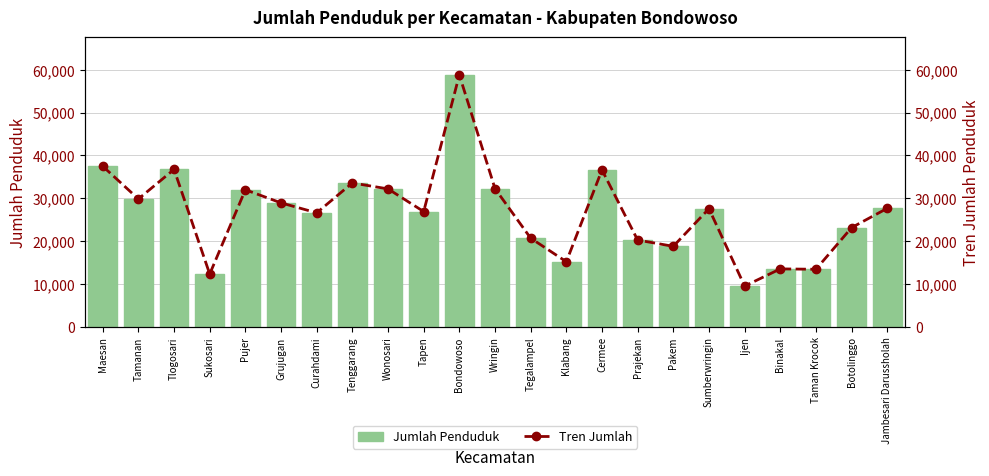

Is it true that Jumlah Penduduk equals 35705 at Botolinggo?

False